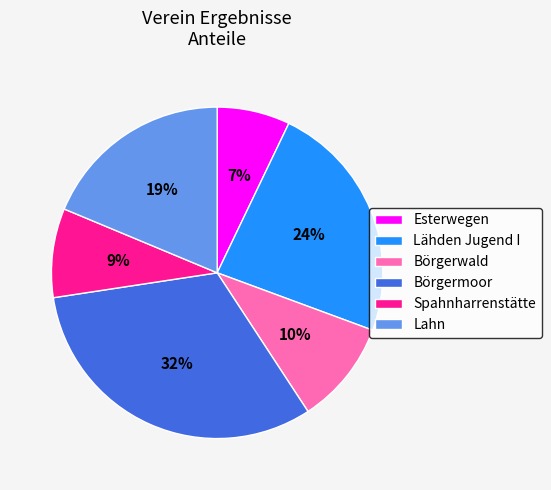

True or false: Spahnharrenstätte accounts for 4% of the total.

False